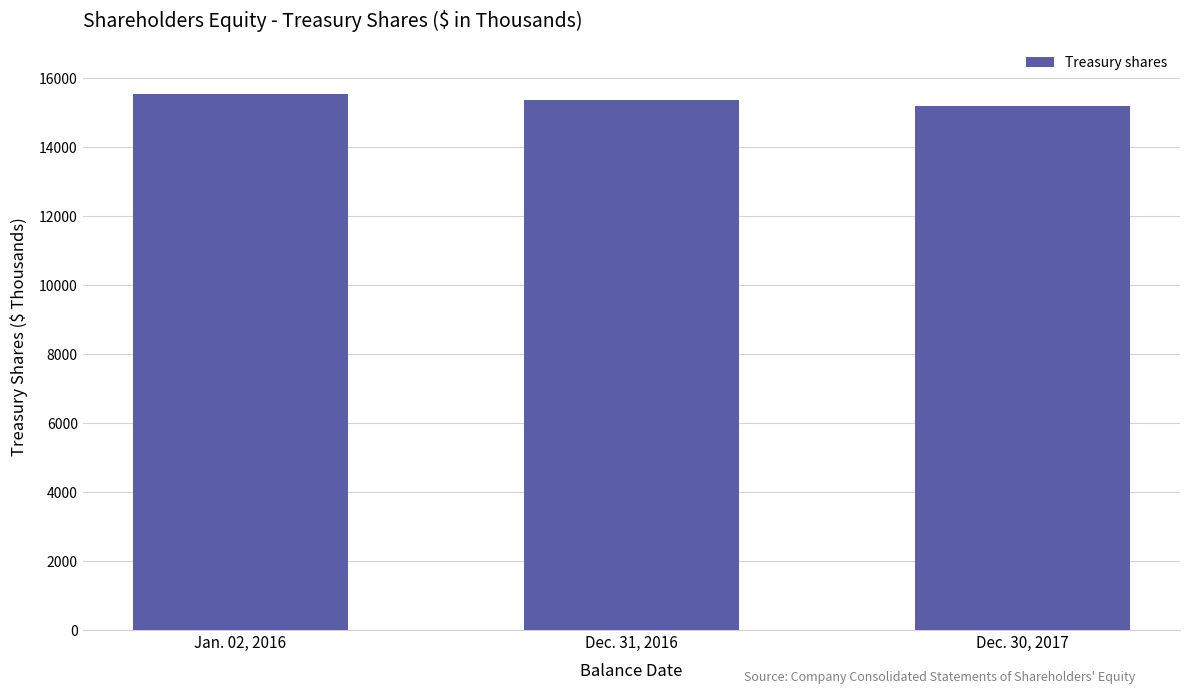

Which has a higher value, Jan. 02, 2016 or Dec. 30, 2017?

Jan. 02, 2016